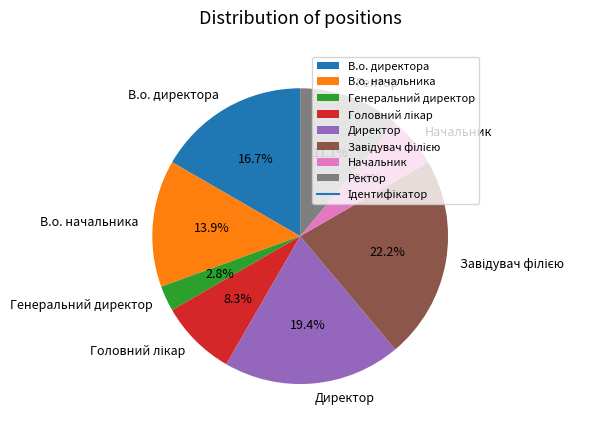

How many slices are in this pie chart?

8